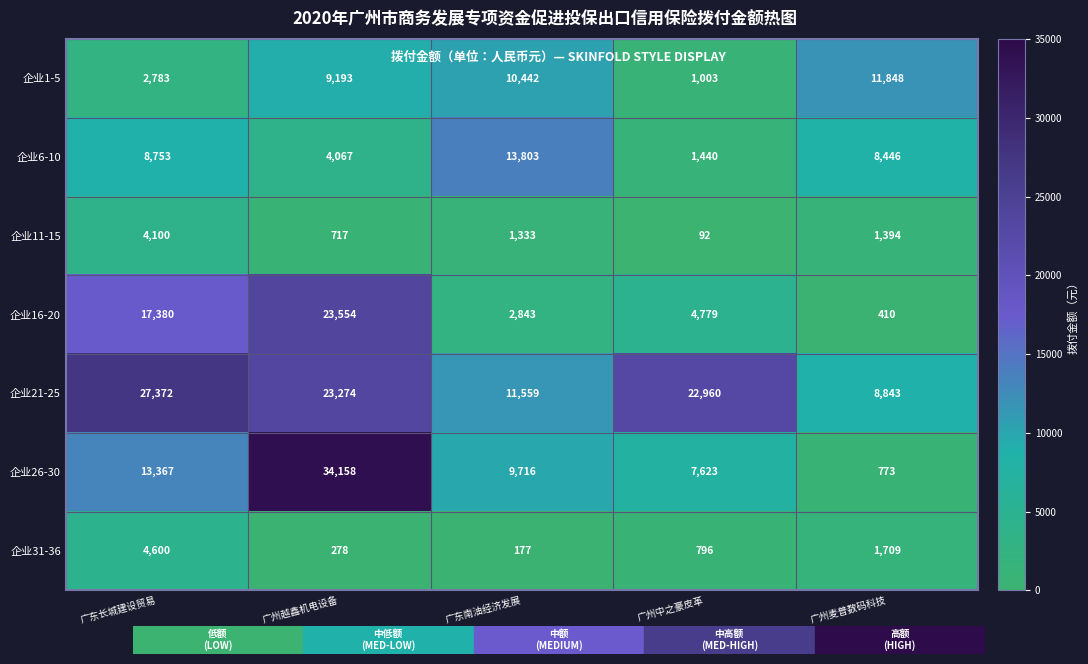

What is the spread (max minus min) of values at 广东南油经济发展?

13626